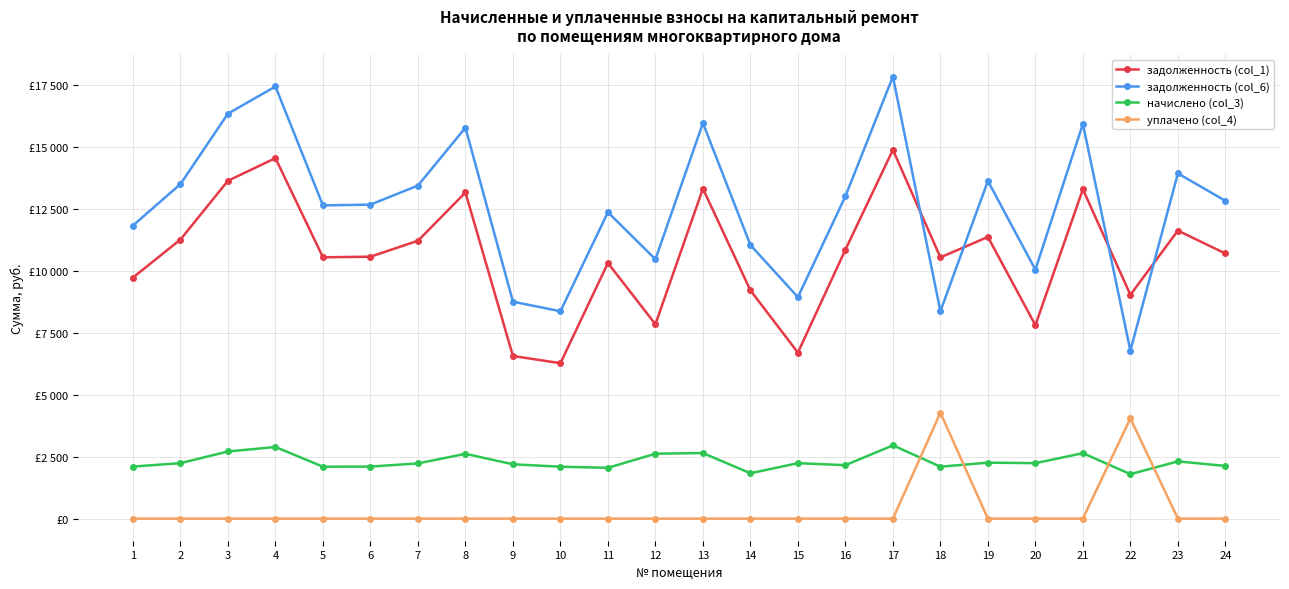

Which series has the largest range (max minus min)?

задолженность (col_6)